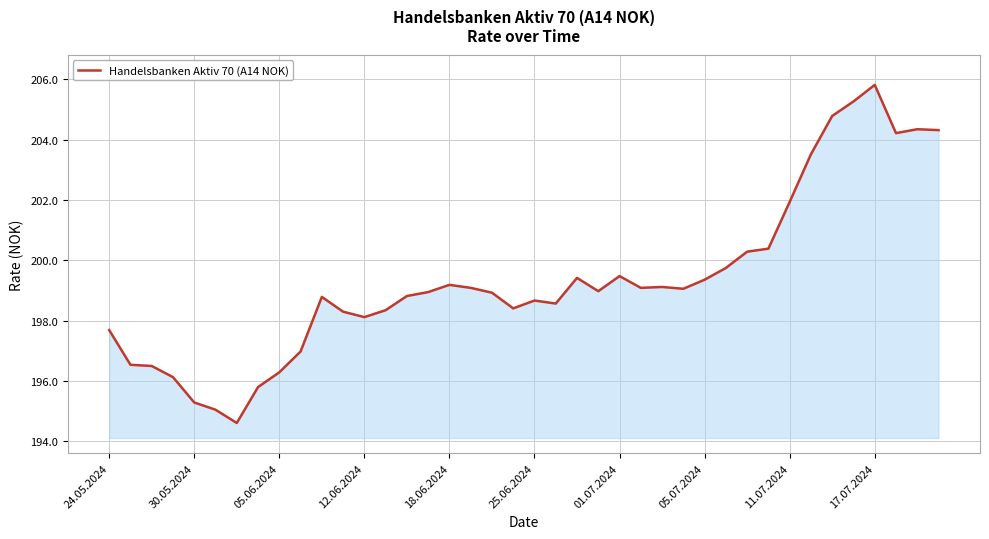

What is the smallest value displayed?

194.6